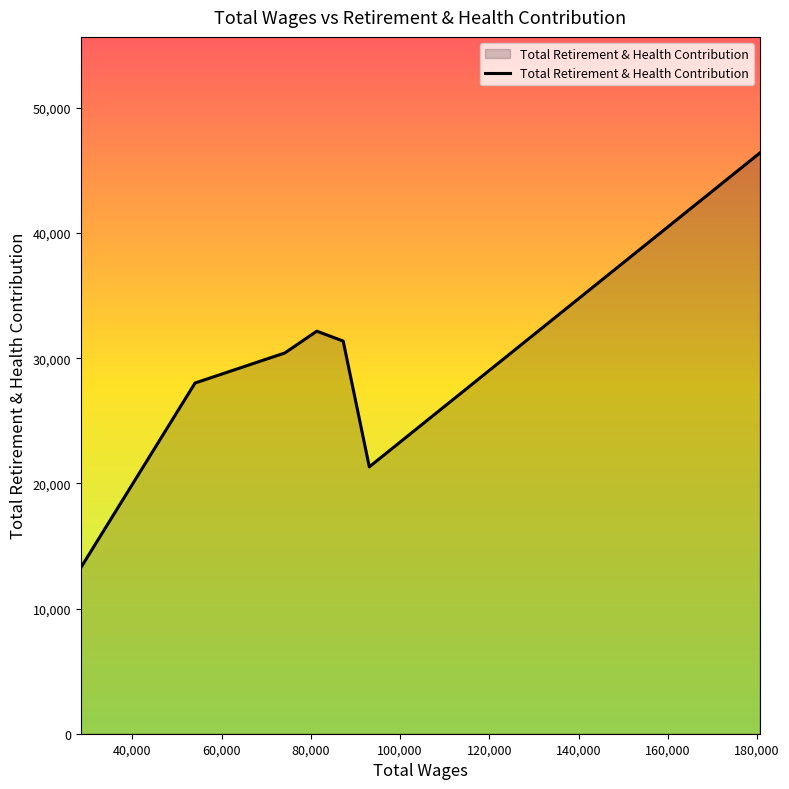

True or false: there are more than 0 points higher than both neighbors.

True